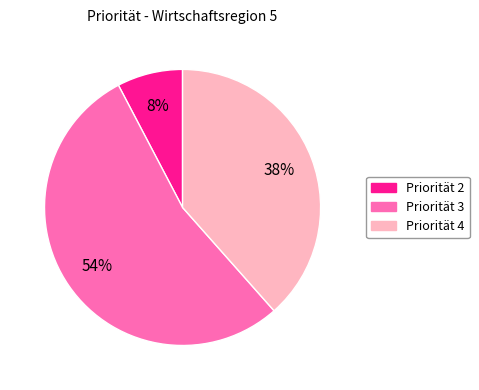

How many segments does this pie chart have?

3